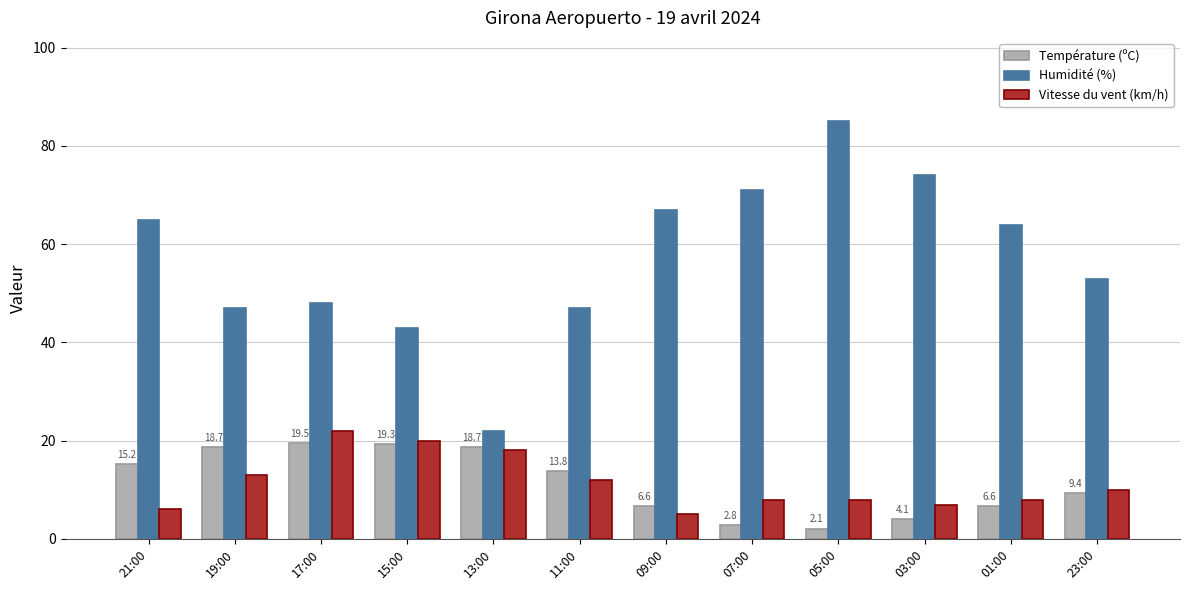

At which label does Température (ºC) first exceed 13?

21:00